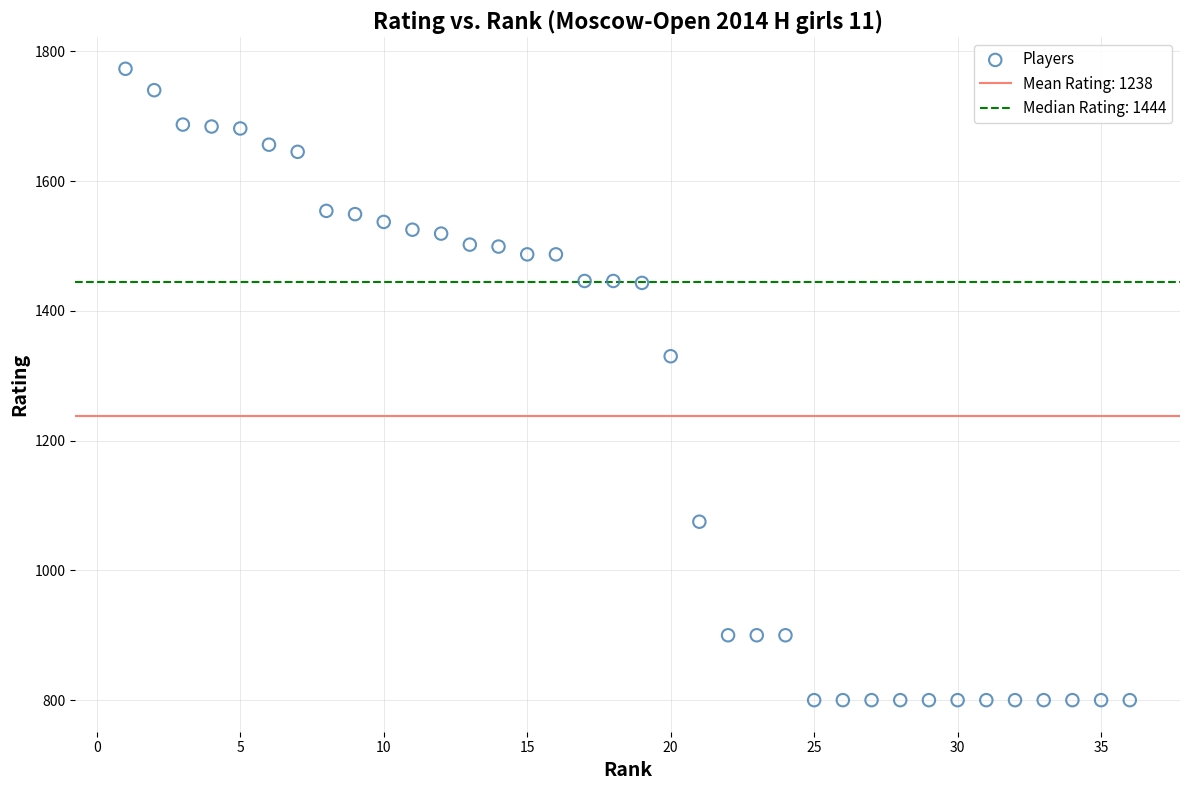

What Y value in the scatter plot is closest to 1286?

1330